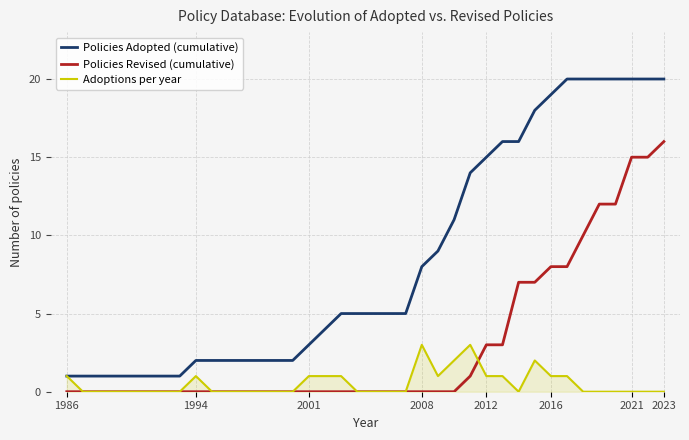

Which series has the largest total across all categories?

Policies Adopted (cumulative)